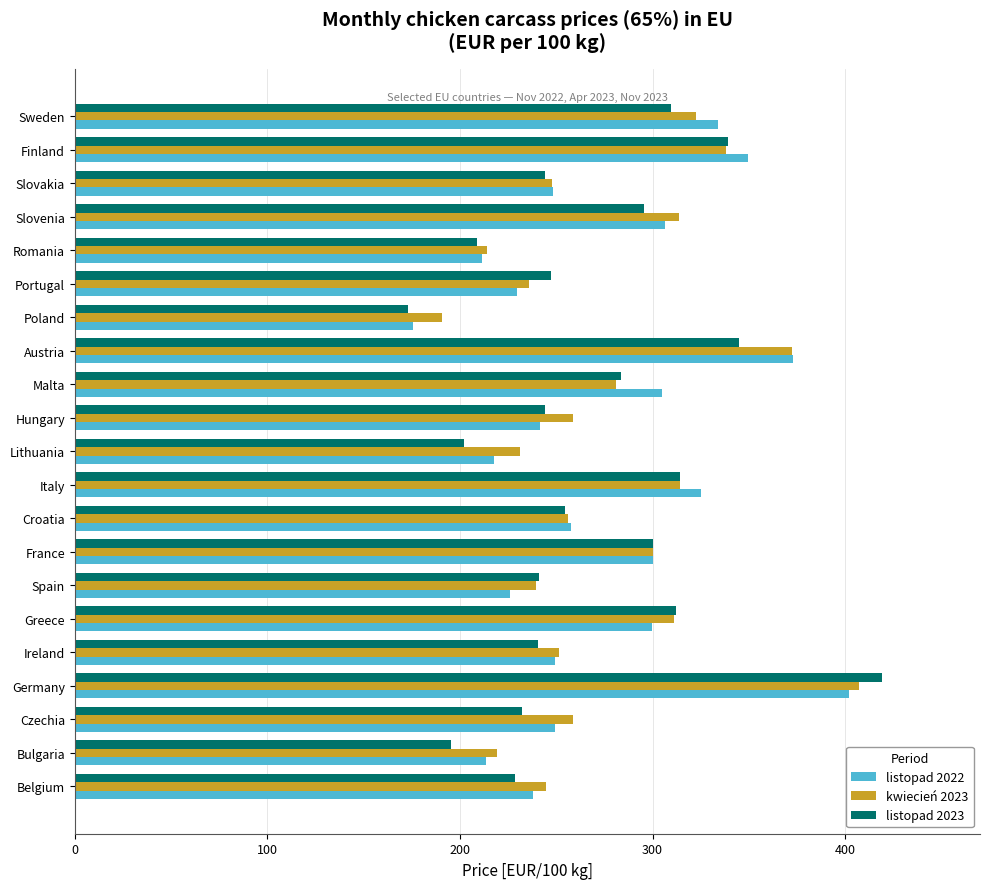

Is the value of kwiecień 2023 at Sweden greater than the value of listopad 2022 at Malta?

Yes